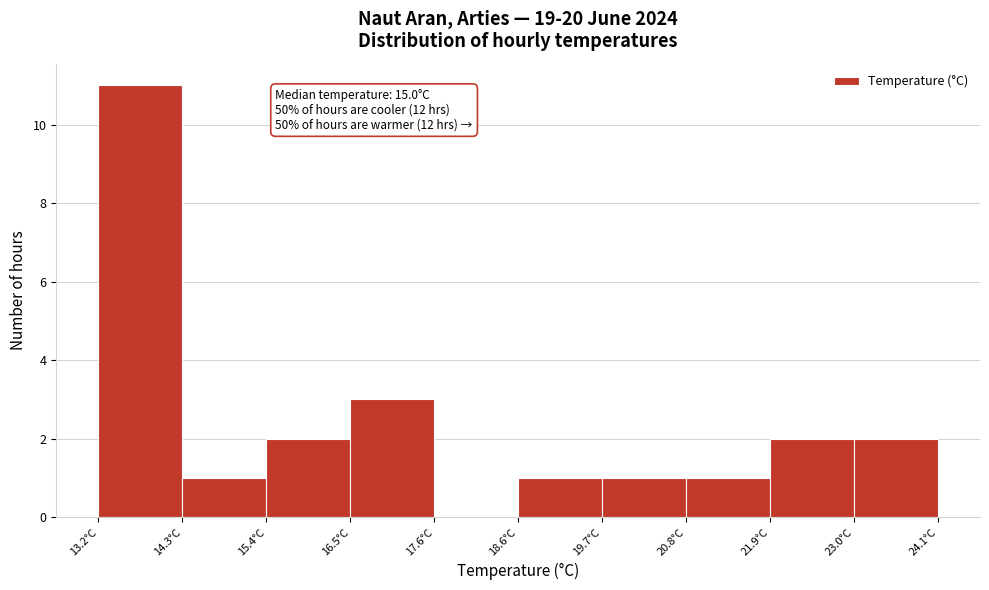

Over which range of the x-axis is the bar tallest?

13.2 to 14.2